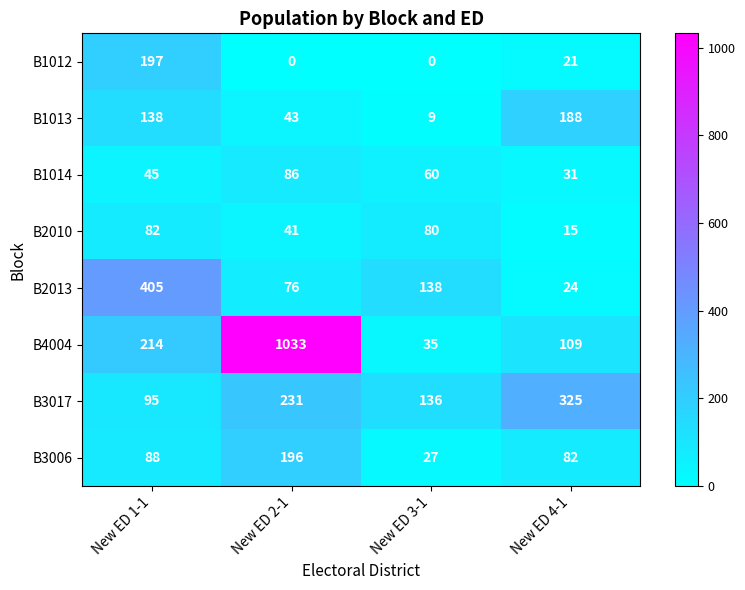

List the series in order of their peak value, highest first.

B4004, B2013, B3017, B1012, B3006, B1013, B1014, B2010